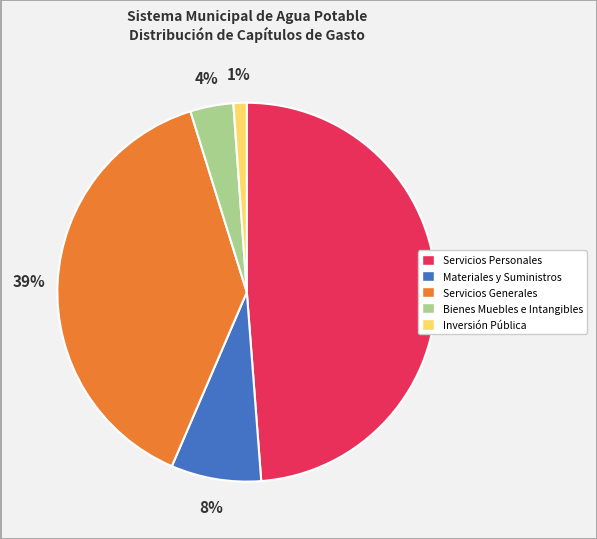

How many segments does this pie chart have?

5